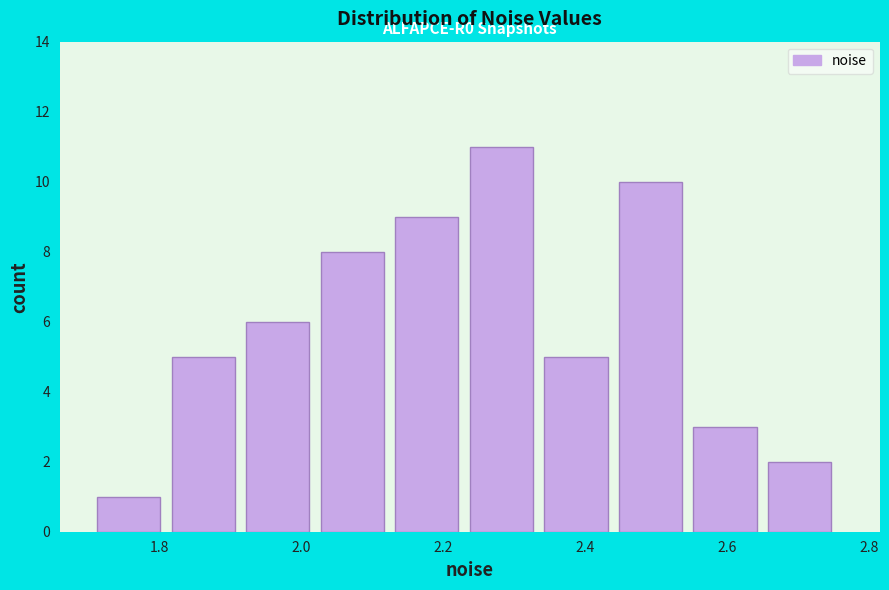

Over which range of the x-axis is the bar tallest?

2.24 to 2.34